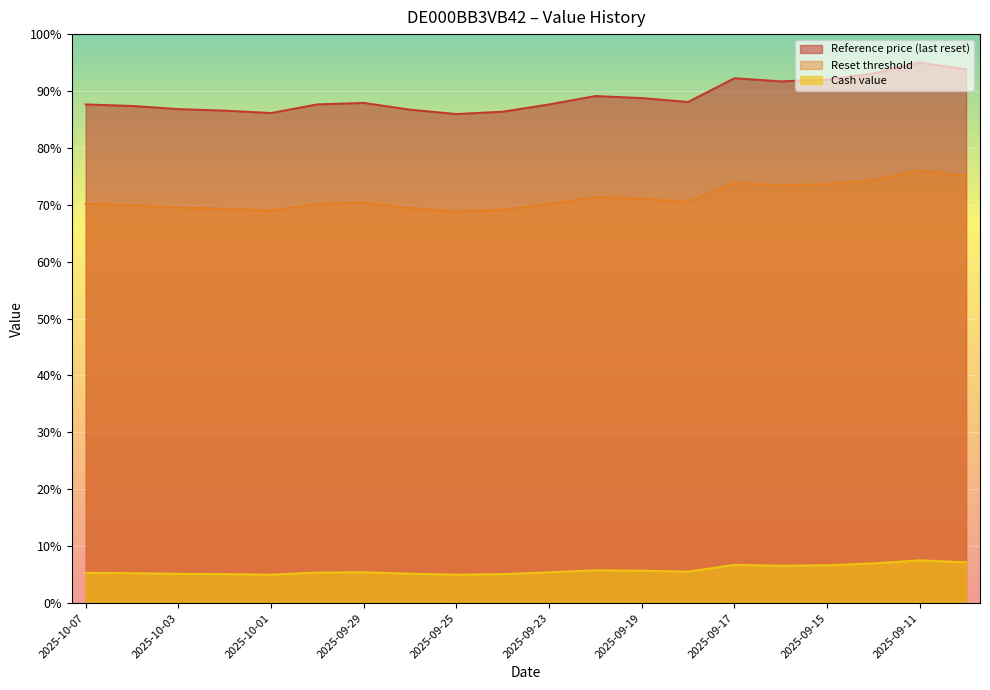

True or false: Reset threshold and Cash value intersect in this chart.

False